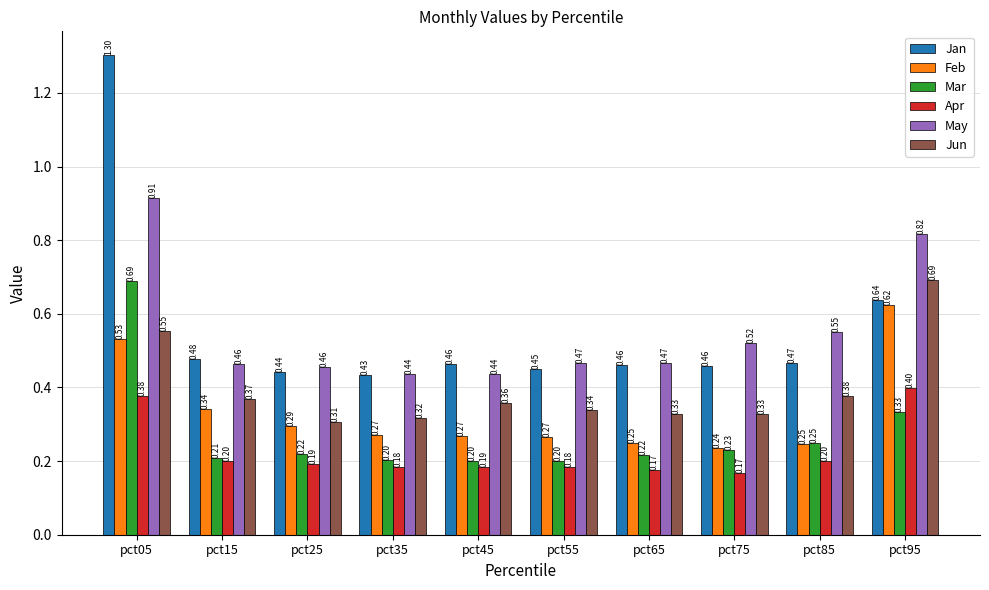

Between pct05 and pct75, which series saw the biggest shift?

Jan